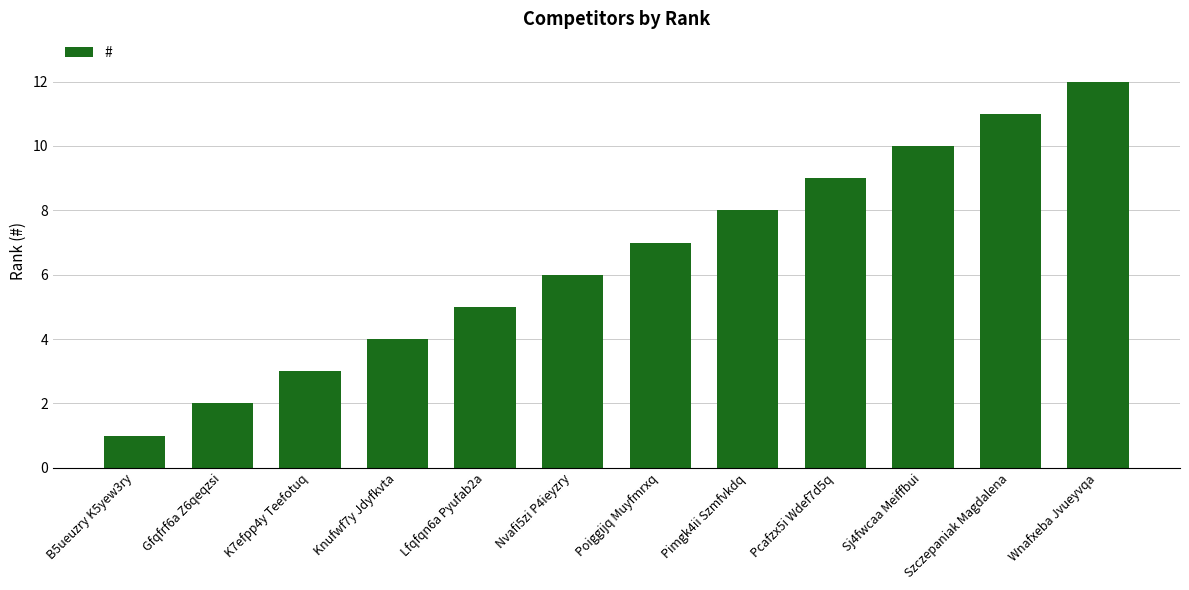

What is the sum of all values?

78